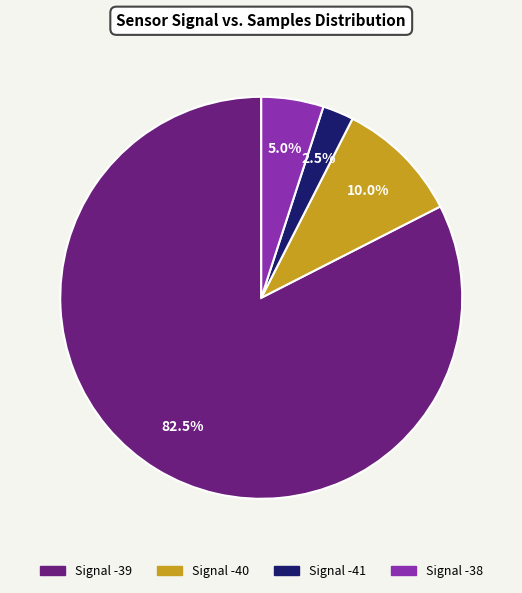

Does any single category account for the majority?

Yes